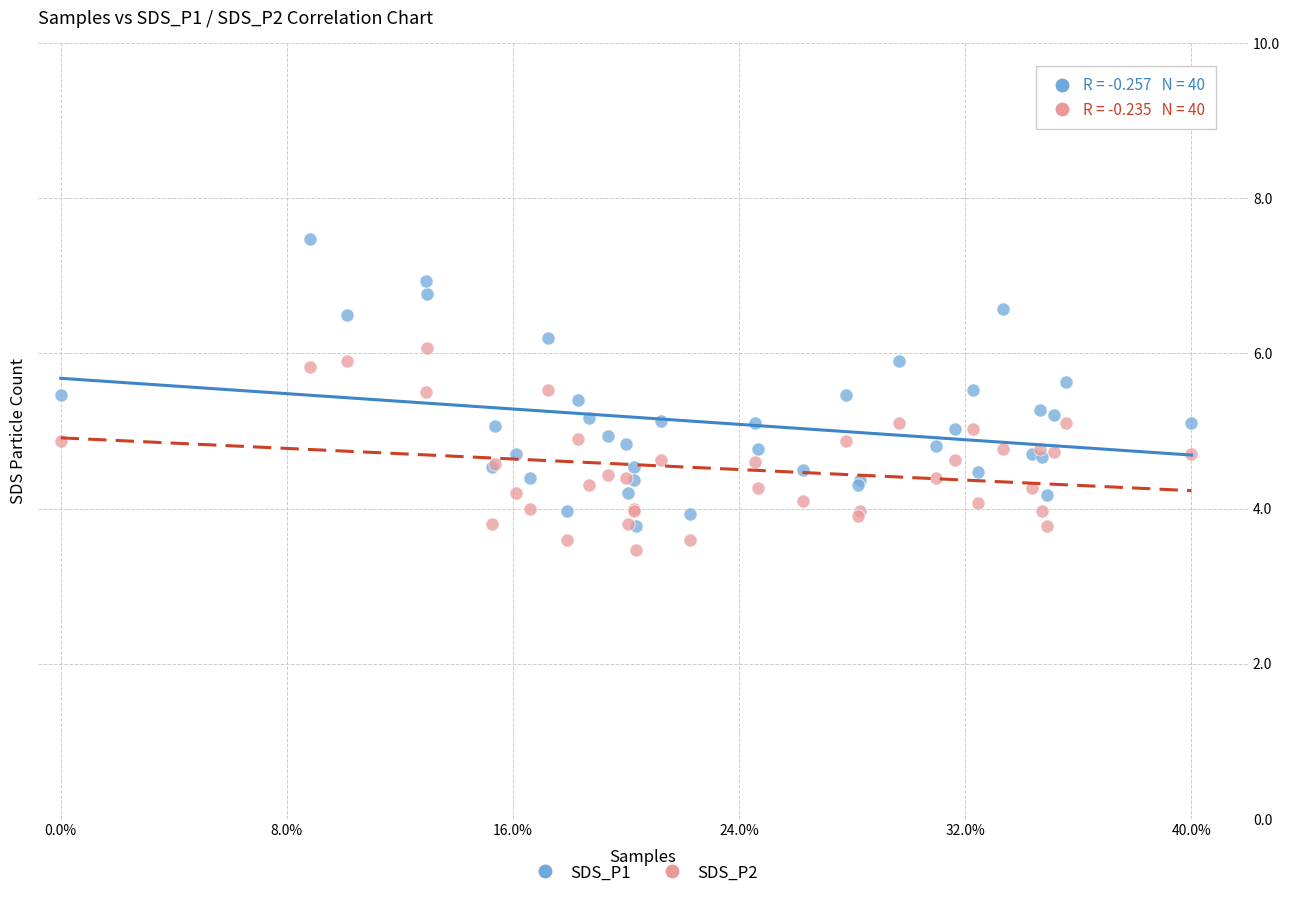

What are all the series names shown in the legend?

SDS_P1, SDS_P2